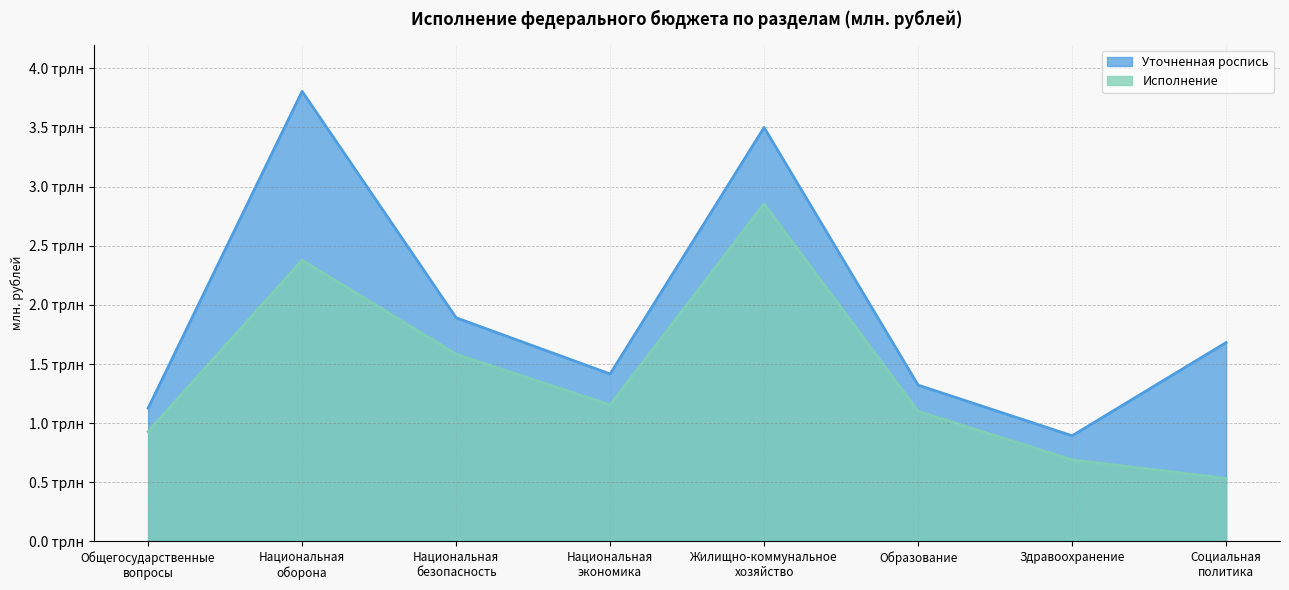

True or false: Уточненная роспись and Исполнение intersect in this chart.

False